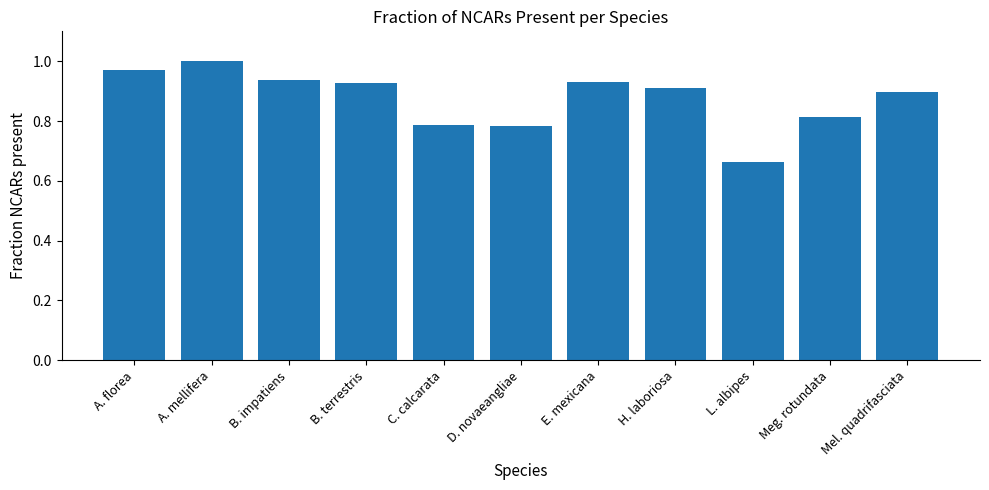

Does the chart contain any negative values?

No